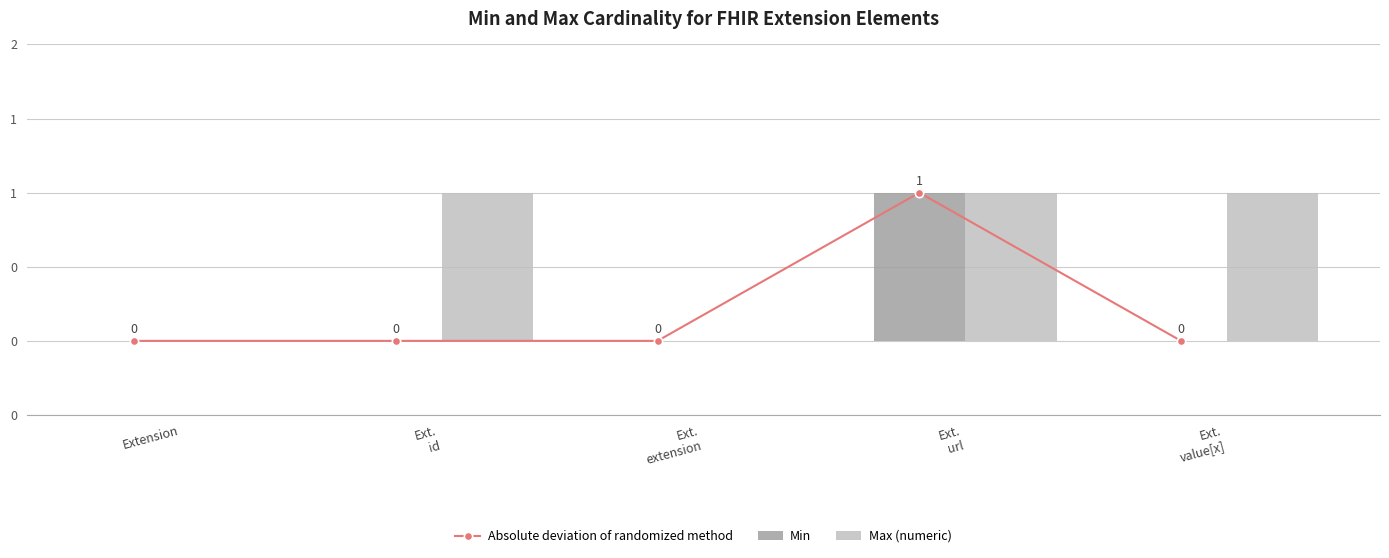

How many groups of bars are there?

5